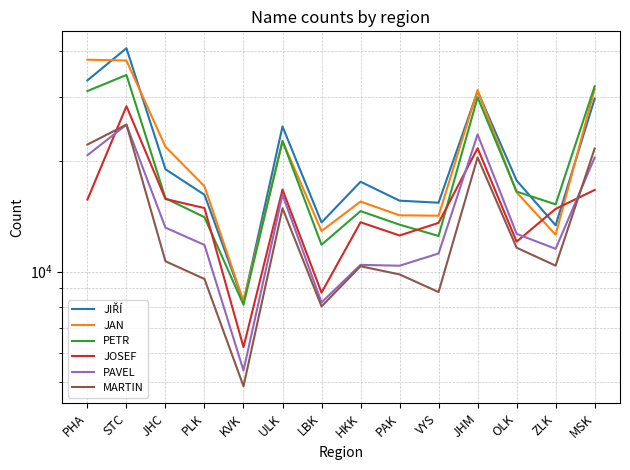

True or false: MARTIN and JAN cross at least once.

False